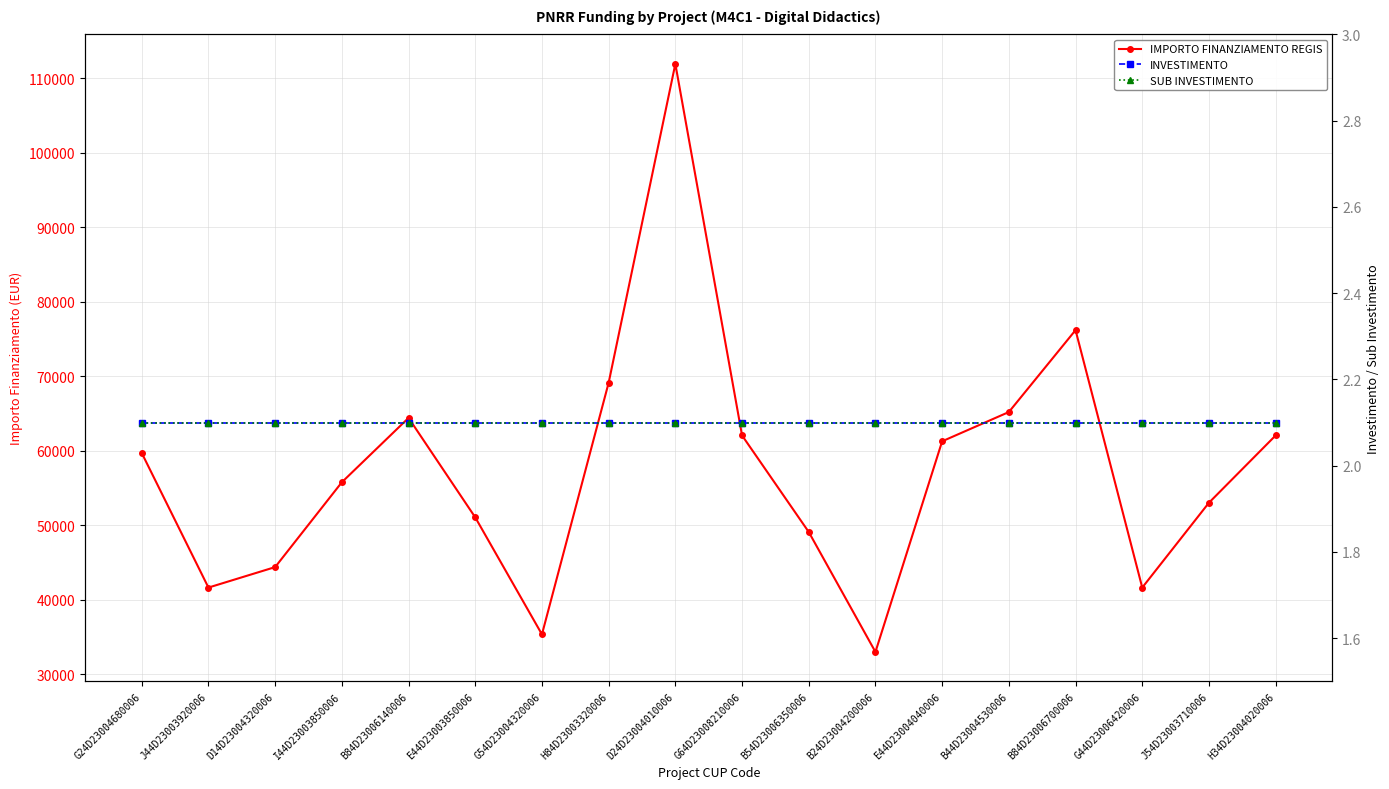

Reading left to right, transcribe all the data shown in this chart.

IMPORTO FINANZIAMENTO REGIS: G24D23004680006=59706.2	J44D23003920006=41637.2	D14D23004320006=44386.8	I44D23003850006=55778.1	B84D23006140006=64419.8	E44D23003850006=51064.5	G54D23004320006=35352.3	H84D23003320006=69133.5	D24D23004010006=111949.1	G64D23008210006=62063.0	B54D23006350006=49100.5	B24D23004200006=32995.5	E44D23004040006=61277.4	B44D23004530006=65205.4	B84D23006700006=76203.9	G44D23006420006=41637.2	J54D23003710006=53028.5	H34D23004020006=62063.0
INVESTIMENTO: G24D23004680006=2.1	J44D23003920006=2.1	D14D23004320006=2.1	I44D23003850006=2.1	B84D23006140006=2.1	E44D23003850006=2.1	G54D23004320006=2.1	H84D23003320006=2.1	D24D23004010006=2.1	G64D23008210006=2.1	B54D23006350006=2.1	B24D23004200006=2.1	E44D23004040006=2.1	B44D23004530006=2.1	B84D23006700006=2.1	G44D23006420006=2.1	J54D23003710006=2.1	H34D23004020006=2.1
SUB INVESTIMENTO: G24D23004680006=2.1	J44D23003920006=2.1	D14D23004320006=2.1	I44D23003850006=2.1	B84D23006140006=2.1	E44D23003850006=2.1	G54D23004320006=2.1	H84D23003320006=2.1	D24D23004010006=2.1	G64D23008210006=2.1	B54D23006350006=2.1	B24D23004200006=2.1	E44D23004040006=2.1	B44D23004530006=2.1	B84D23006700006=2.1	G44D23006420006=2.1	J54D23003710006=2.1	H34D23004020006=2.1